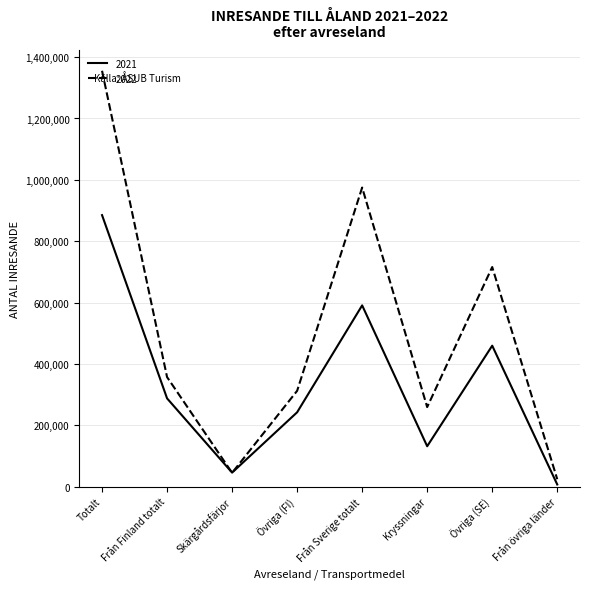

At which category is the sum across all series the highest?

Totalt